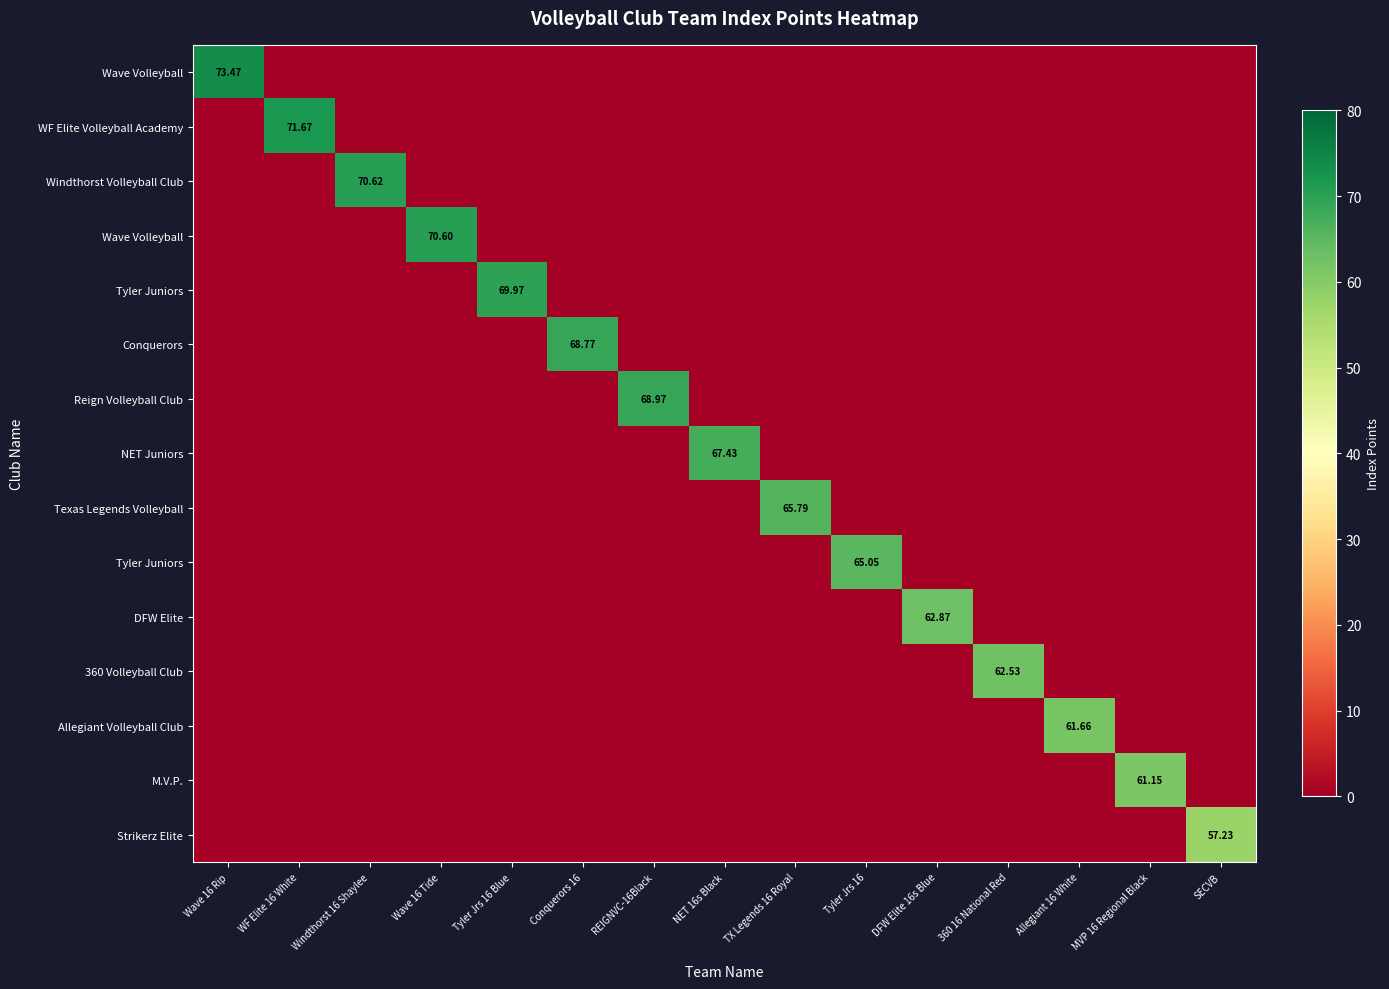

What is the total value across all series at Tyler Jrs 16?

65.1